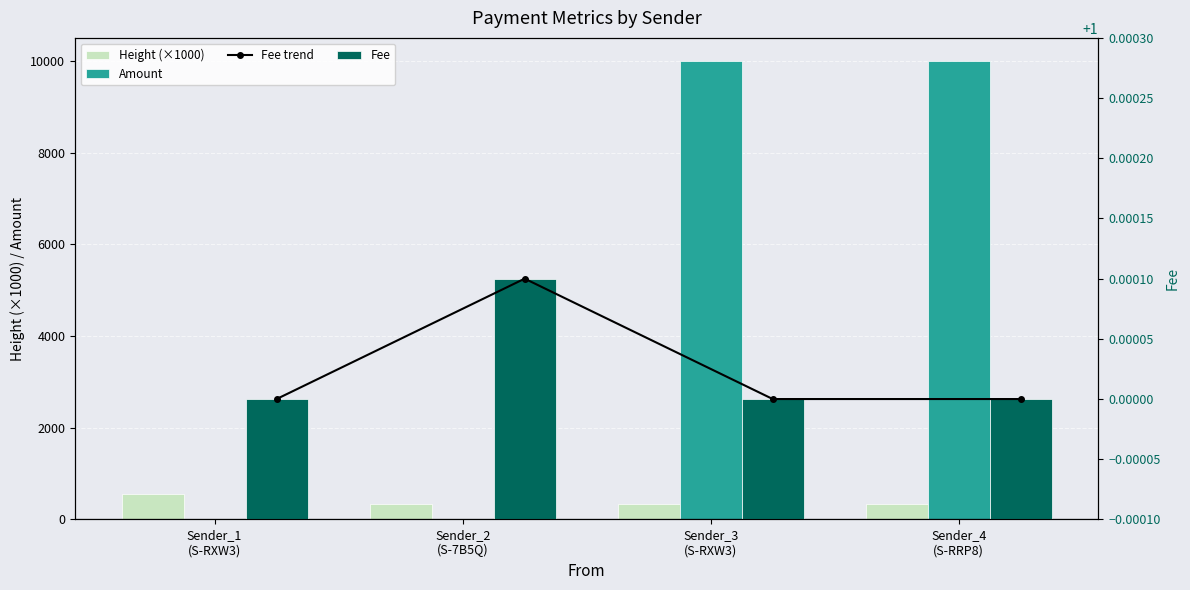

Where does the Height (×1000) series first go above 345?

Sender_1
(S-RXW3)